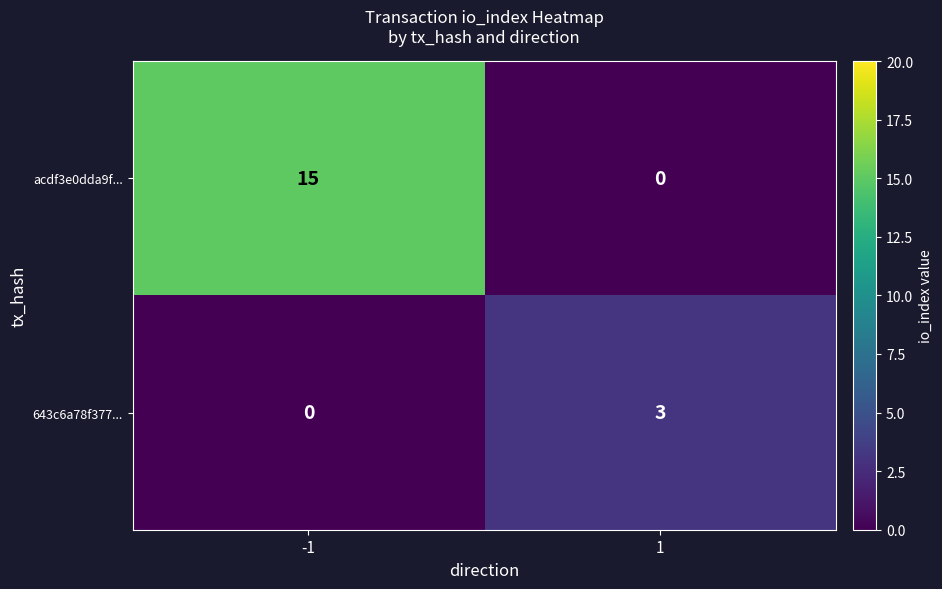

What is the maximum value for acdf3e0dda9f...?

15